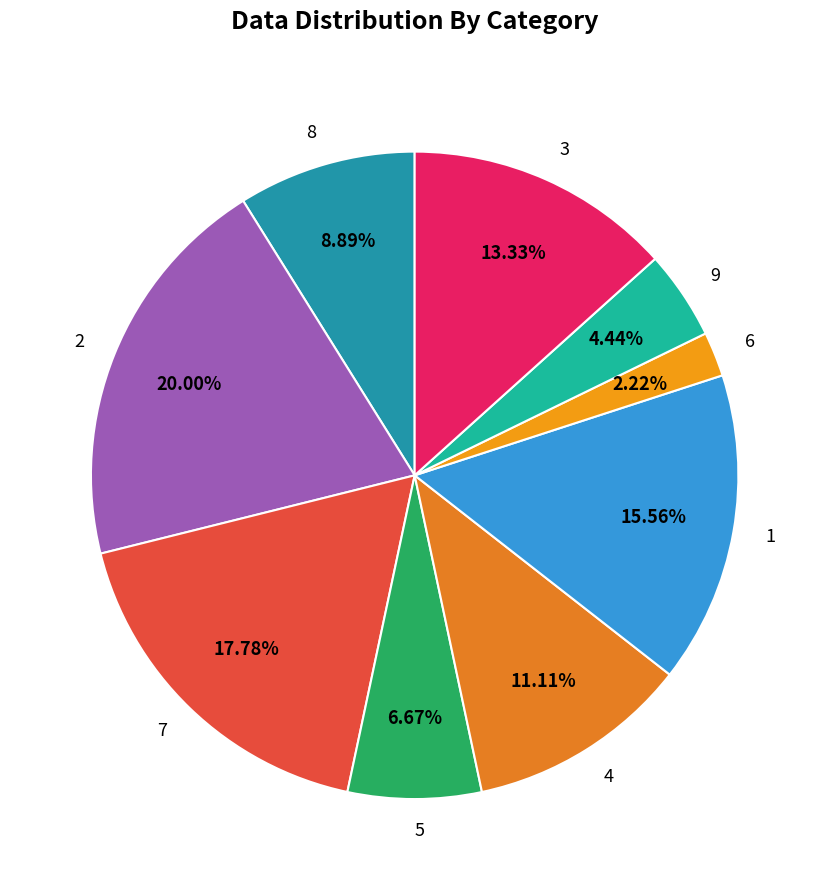

To the nearest percent, what percentage of the pie is 1?

16%